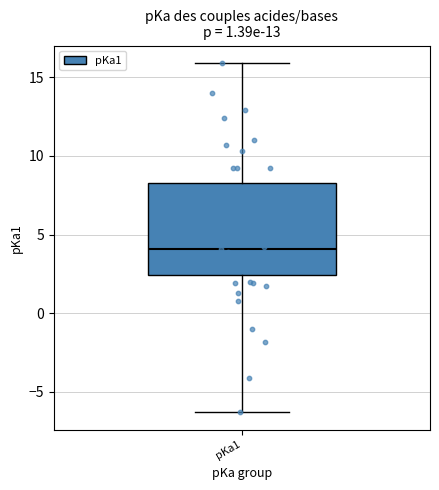

Transcribe this box plot: give where the median line is, the range the box spans, and where the two whiskers end, as read against the y-axis. The values are not printed on the chart, so give them approximately, as read against the axis.

median 4.0, box 2.5 to 8.5, whiskers -6.5 to 16.0